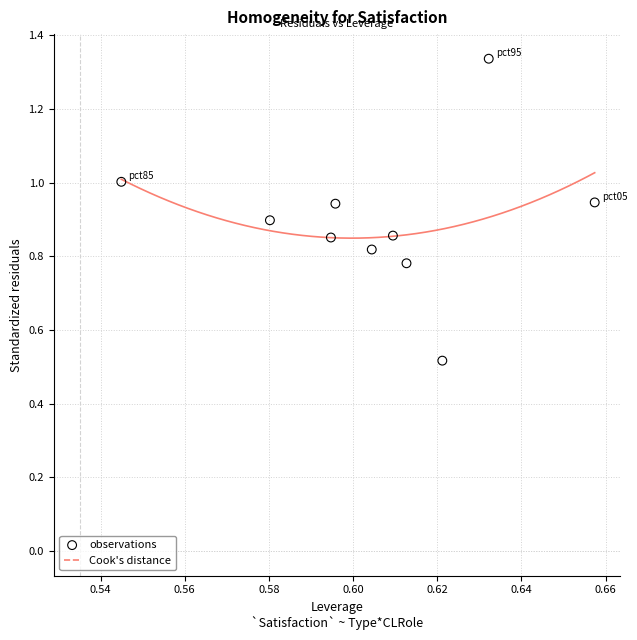

What is the average X value?

0.6